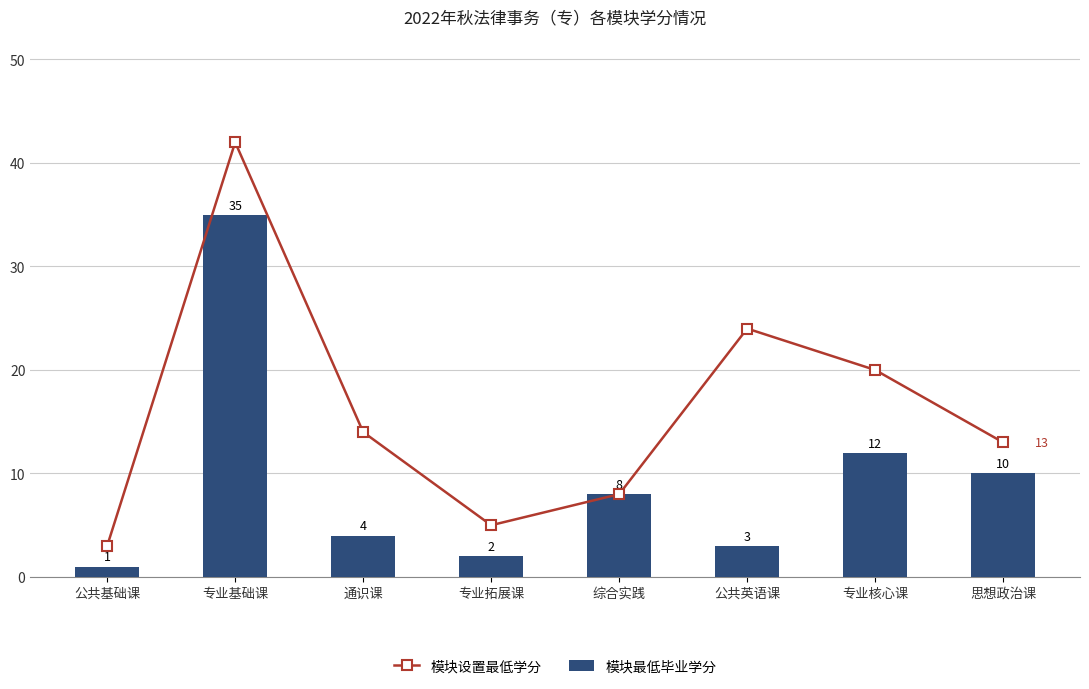

How many values in the 模块最低毕业学分 series exceed 8?

3